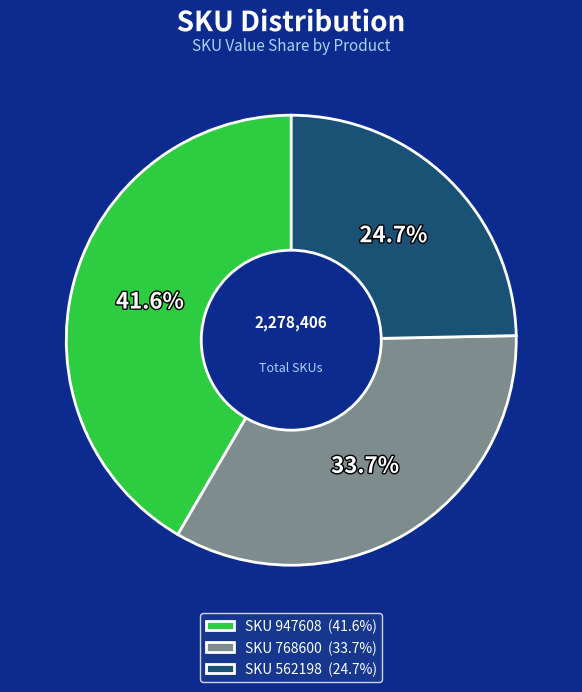

Is there a majority slice in this chart?

No